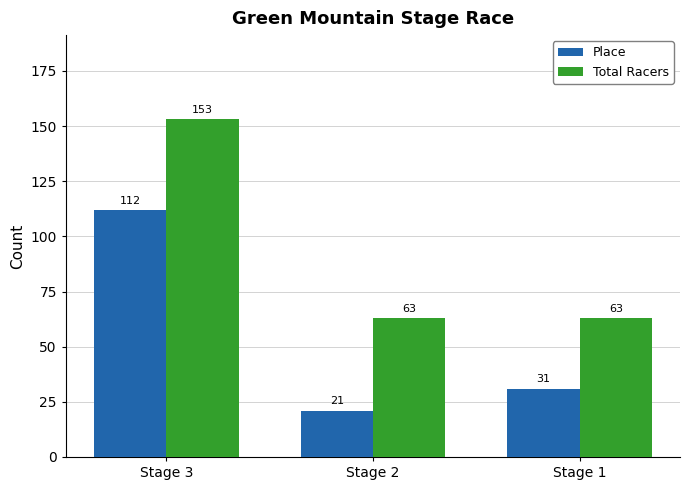

What are all the series names shown in the legend?

Place, Total Racers